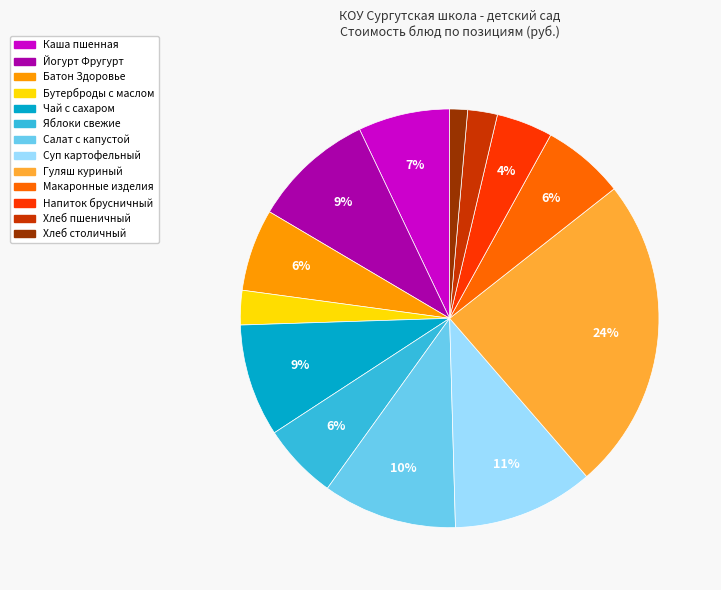

Does any single category account for the majority?

No